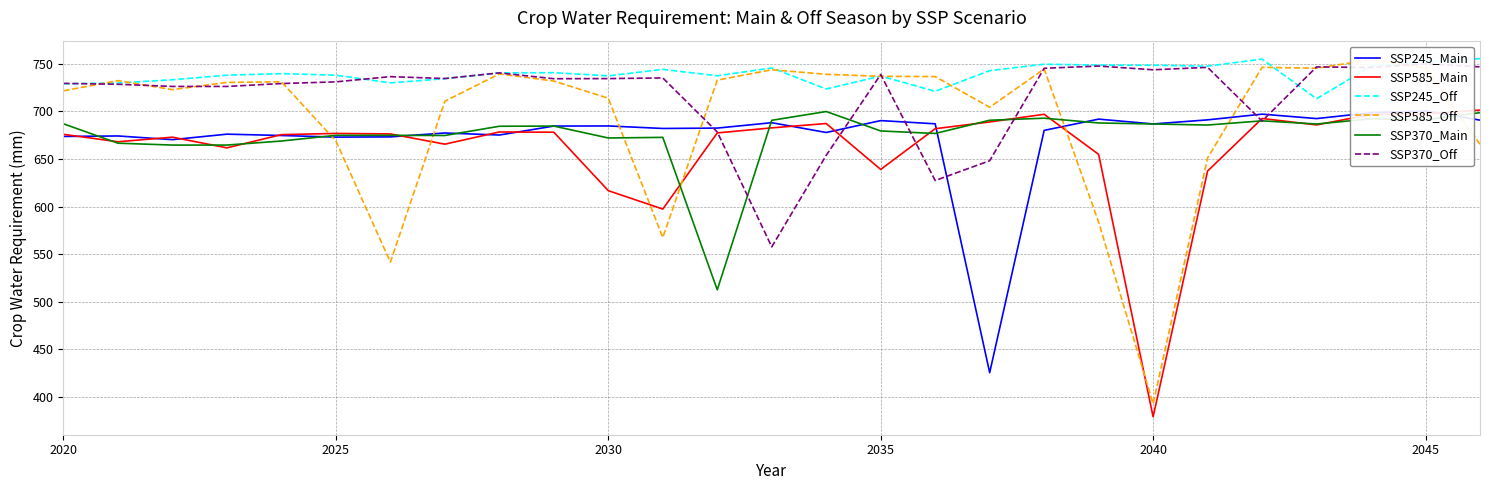

The value of SSP245_Off at 2030 is 336.1. True or false?

False